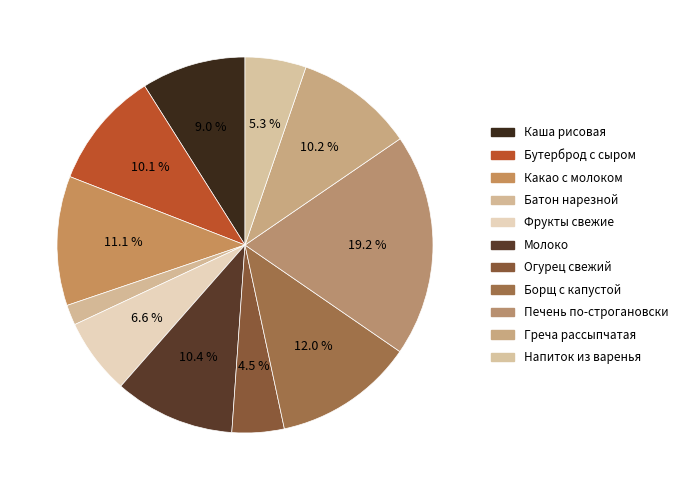

How many segments does this pie chart have?

11